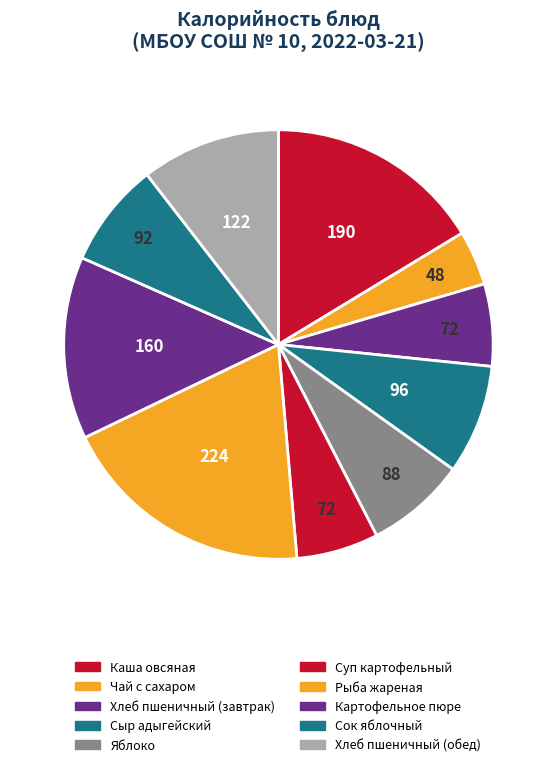

How many slices are in this pie chart?

10